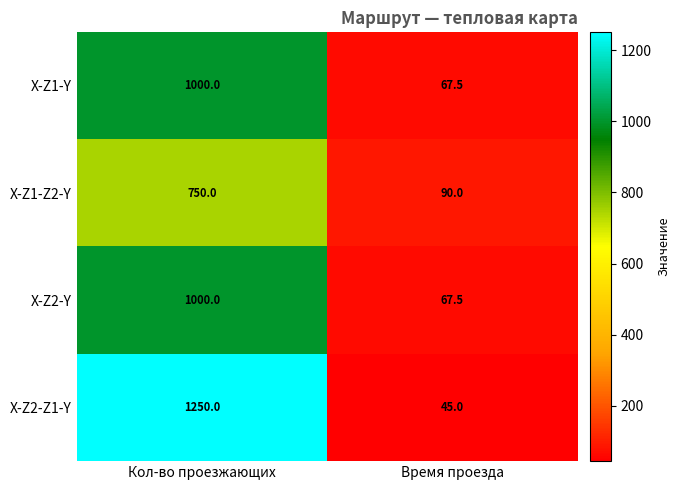

Which series has the largest range (max minus min)?

X-Z2-Z1-Y